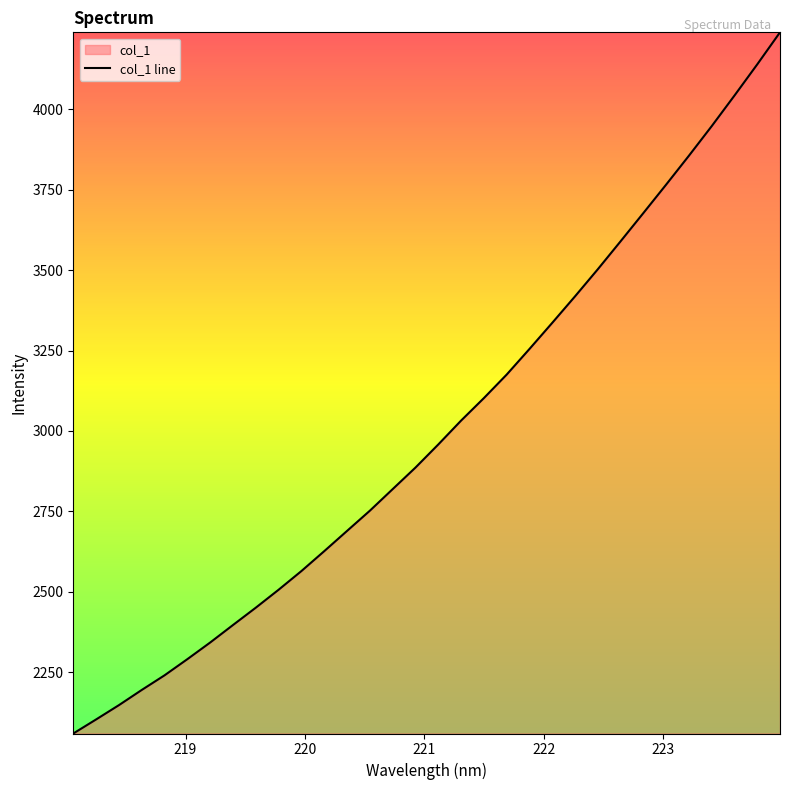

What is the greatest value displayed?

4240.0